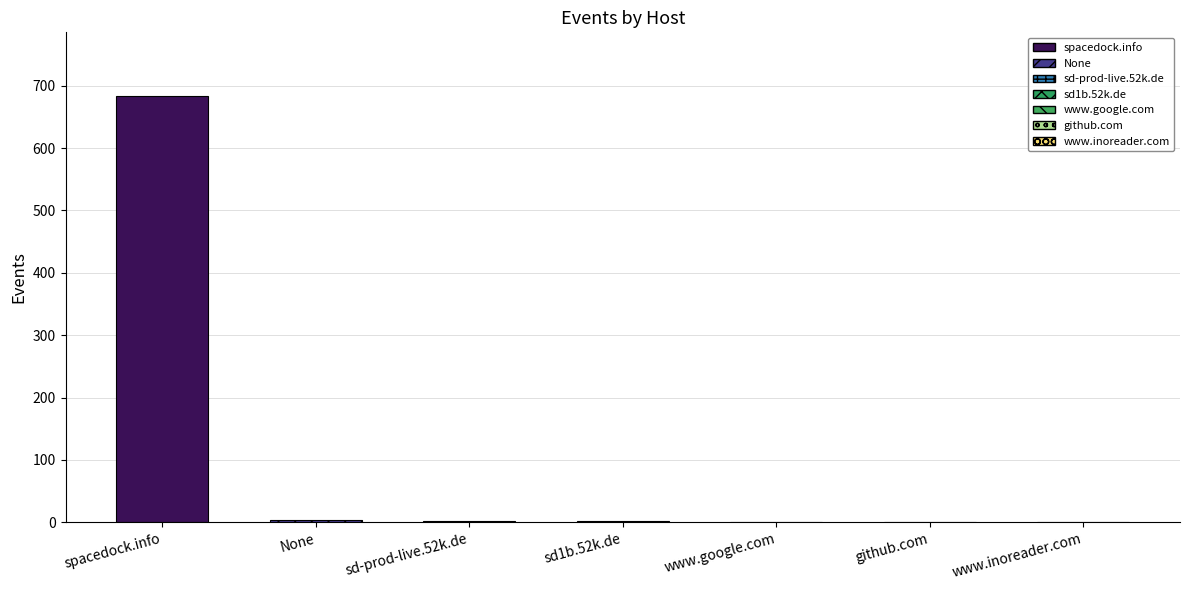

True or false: the data shows 2 at sd-prod-live.52k.de.

True